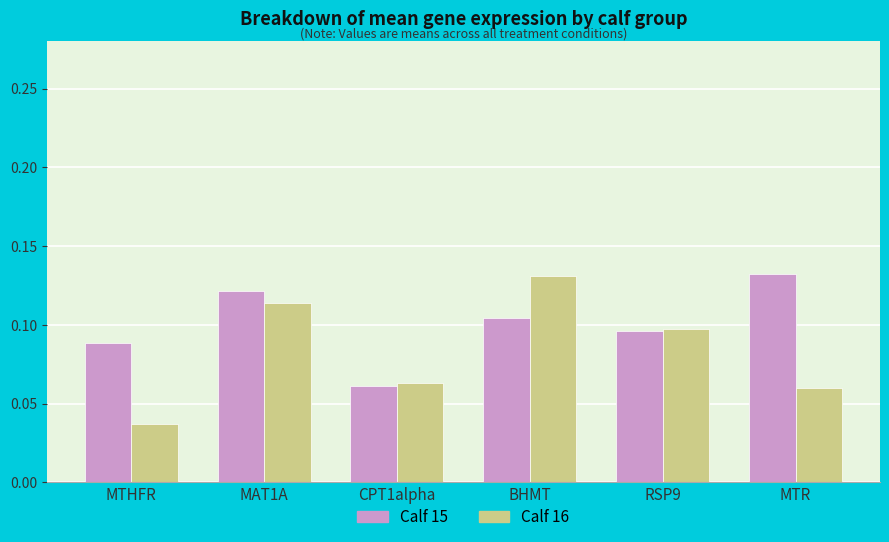

What is the sum of all Calf 15 values?

0.6